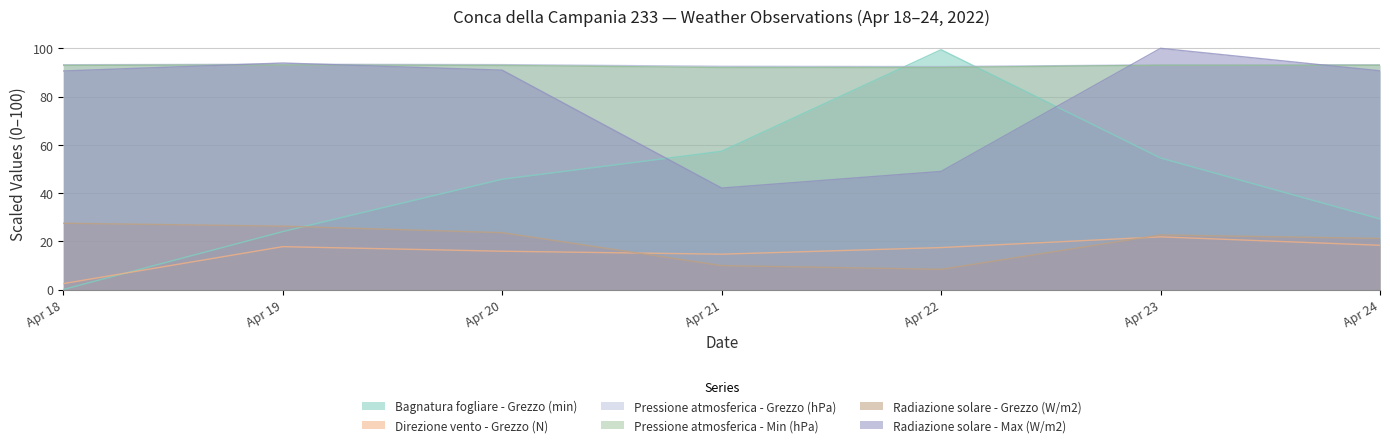

Reading left to right, transcribe all the data shown in this chart.

Bagnatura fogliare - Grezzo (min): 0.0	24.0	45.7	57.3	99.4	54.5	29.3
Direzione vento - Grezzo (N): 2.5	17.8	15.9	14.7	17.4	21.8	18.3
Pressione atmosferica - Grezzo (hPa): 93.2	93.4	93.2	92.6	92.4	93.1	93.2
Pressione atmosferica - Min (hPa): 92.9	93.1	92.9	92.0	92.0	93.0	93.0
Radiazione solare - Grezzo (W/m2): 27.5	26.3	23.6	9.9	8.4	22.6	21.2
Radiazione solare - Max (W/m2): 90.6	93.9	90.9	42.1	49.0	100.0	90.7